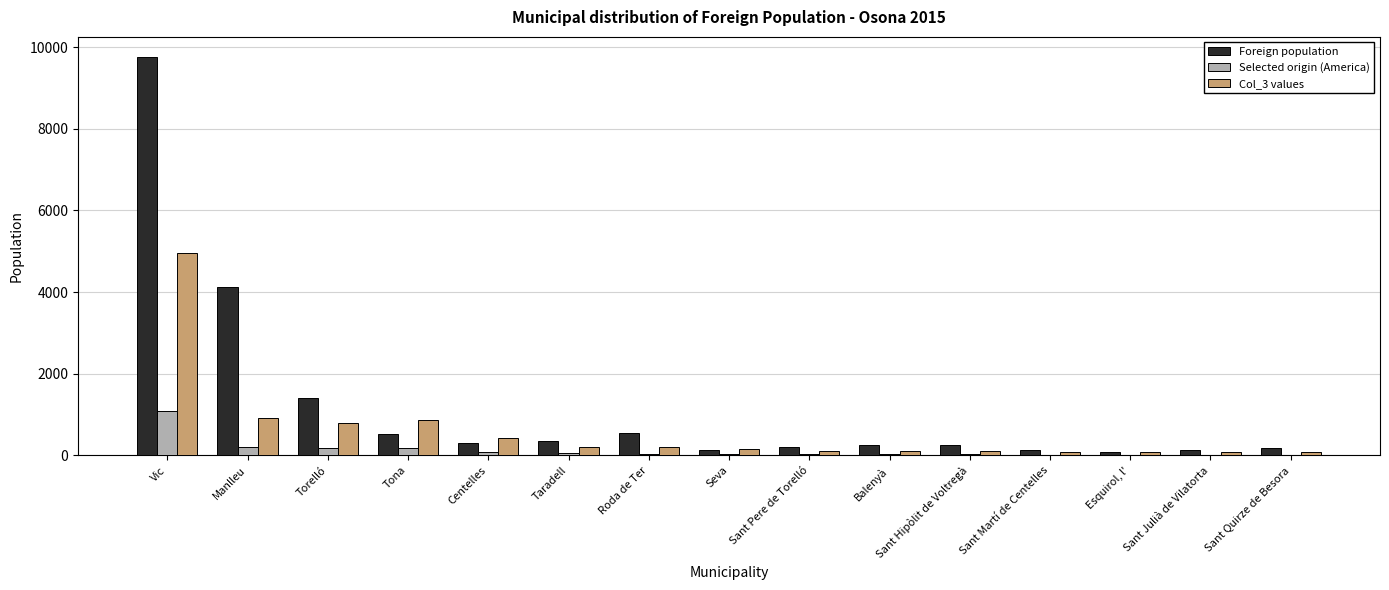

At which category is the sum across all series the highest?

Vic